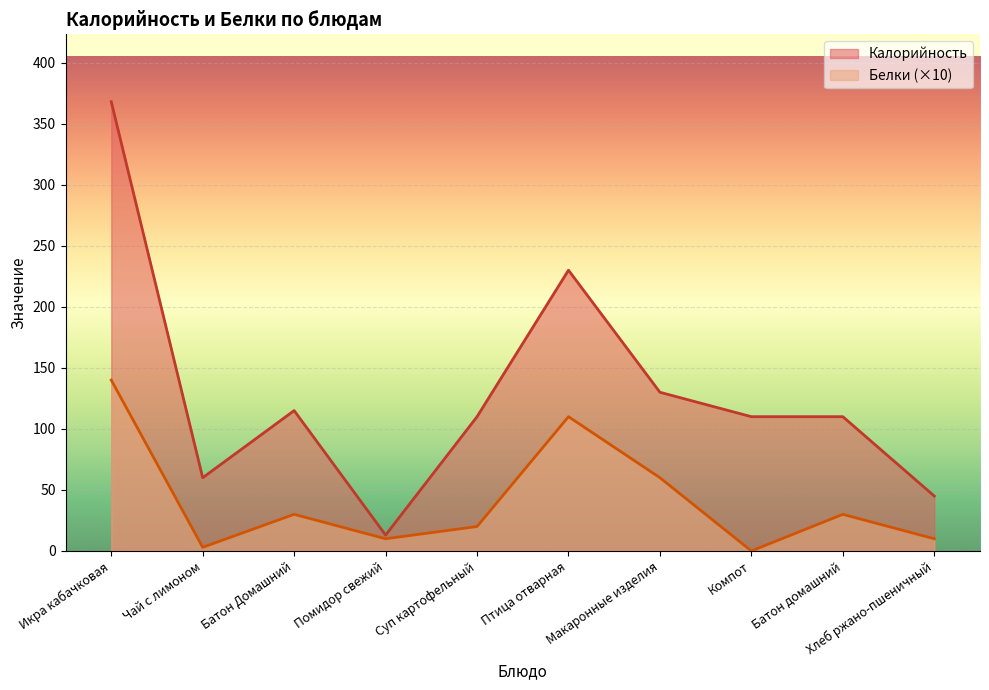

True or false: Калорийность has a value of 110 at Компот.

True